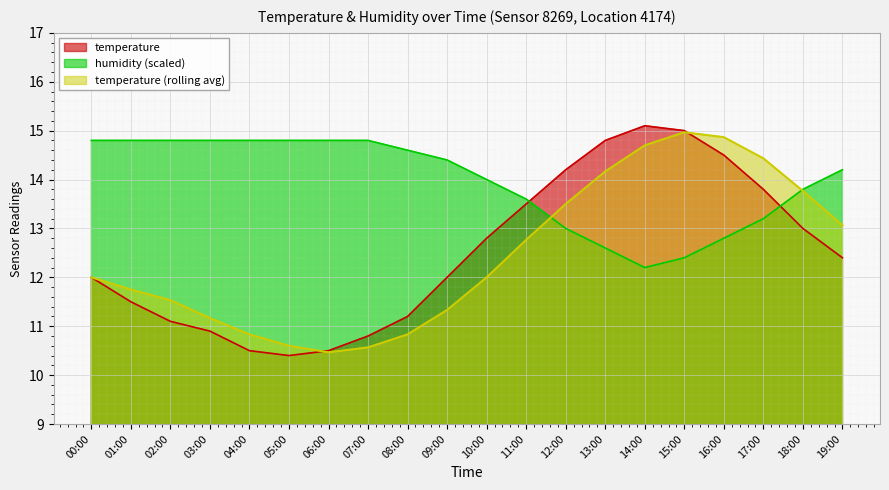

Which series has the widest spread of values?

temperature